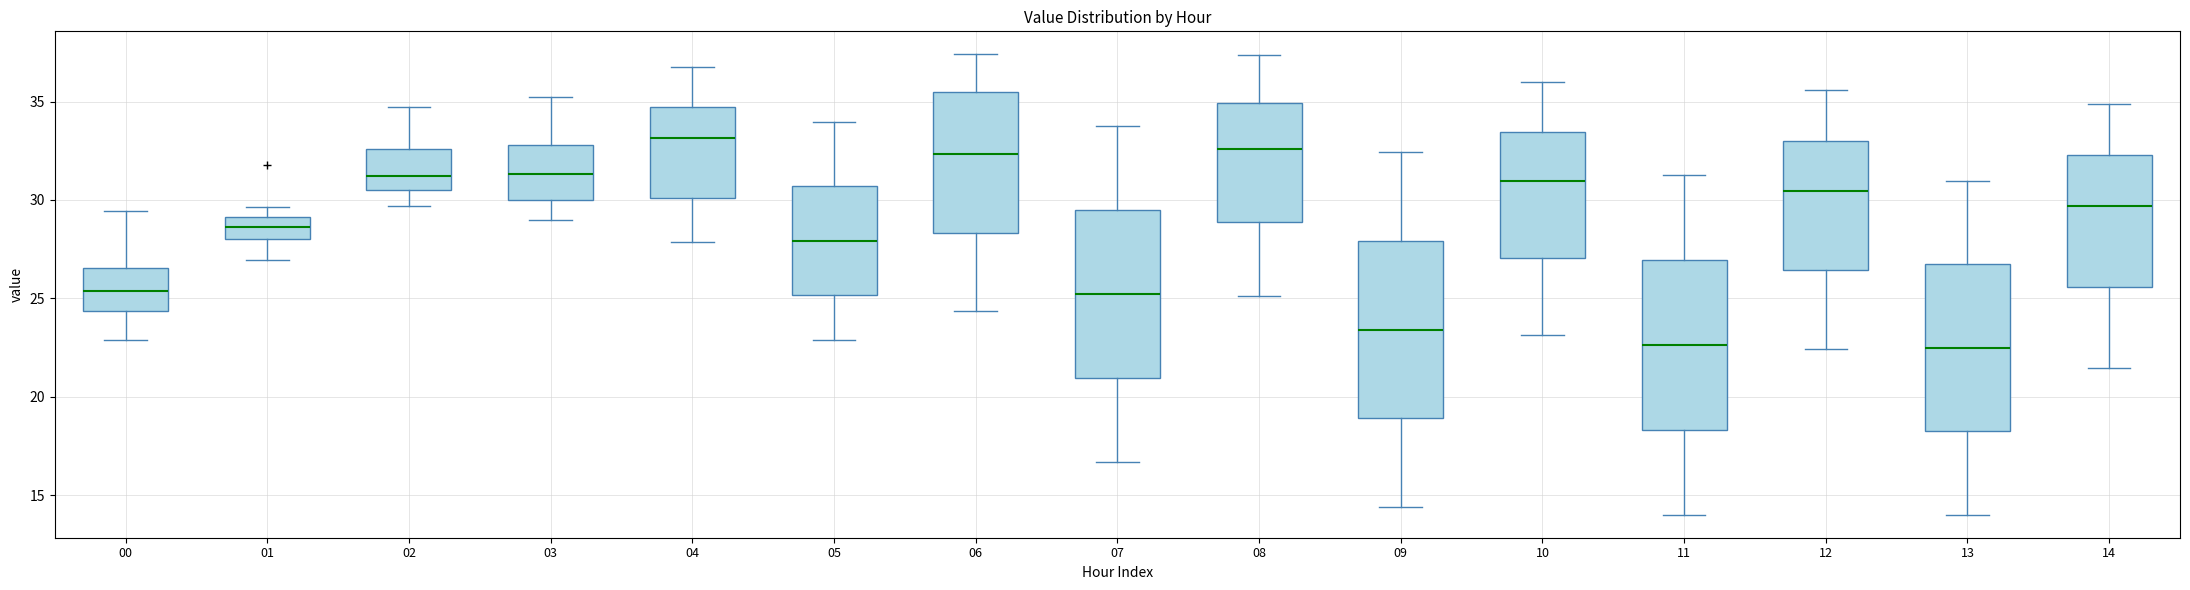

Where does the upper whisker of the box at x = 06 end on the y-axis? The values are not printed on the chart, so give them approximately, as read against the axis.

37.5